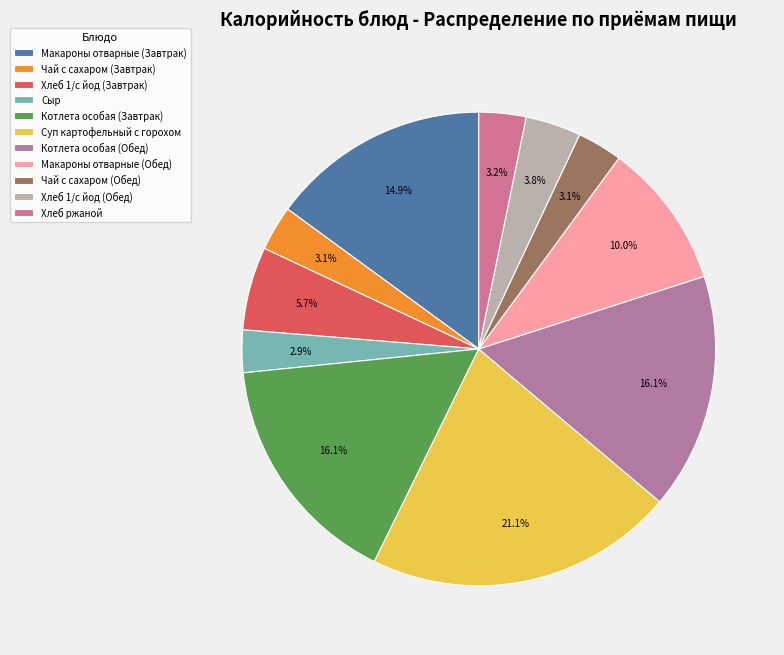

Does Хлеб 1/с йод (Обед) account for over 50% of the chart?

No